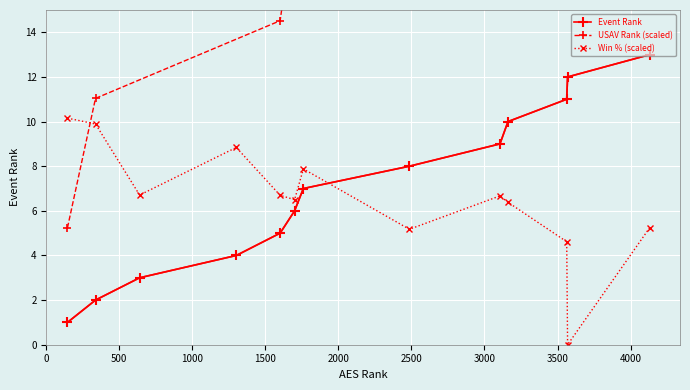

What is the value of the Event Rank point at the 13th from the left?

13.0